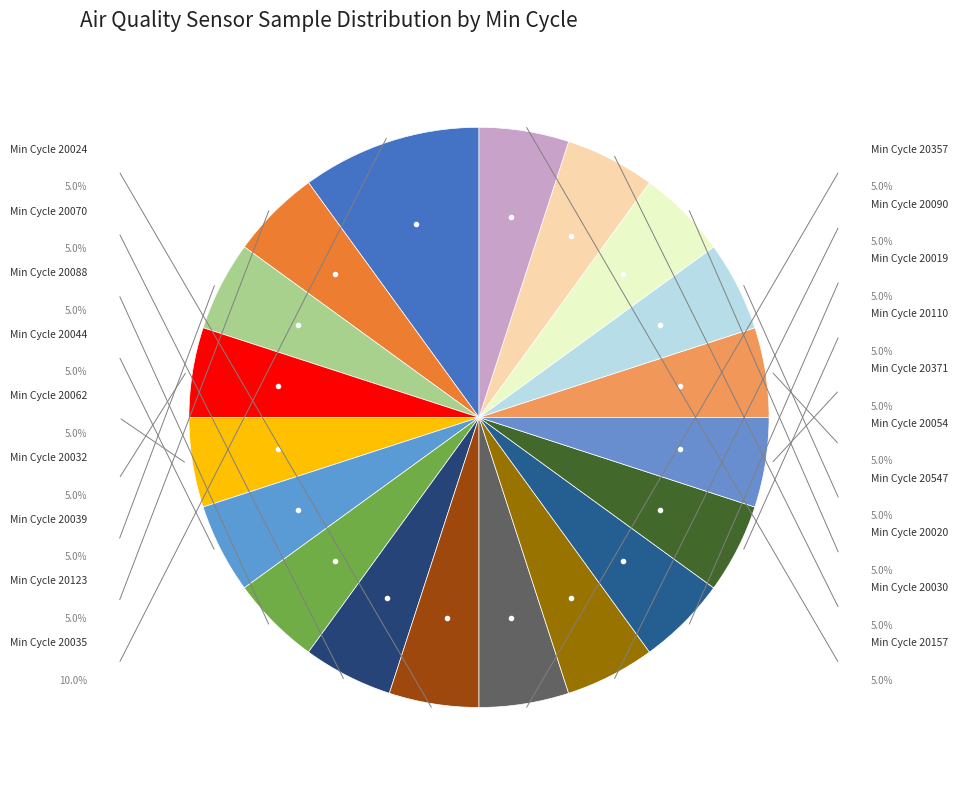

How many segments does this pie chart have?

19